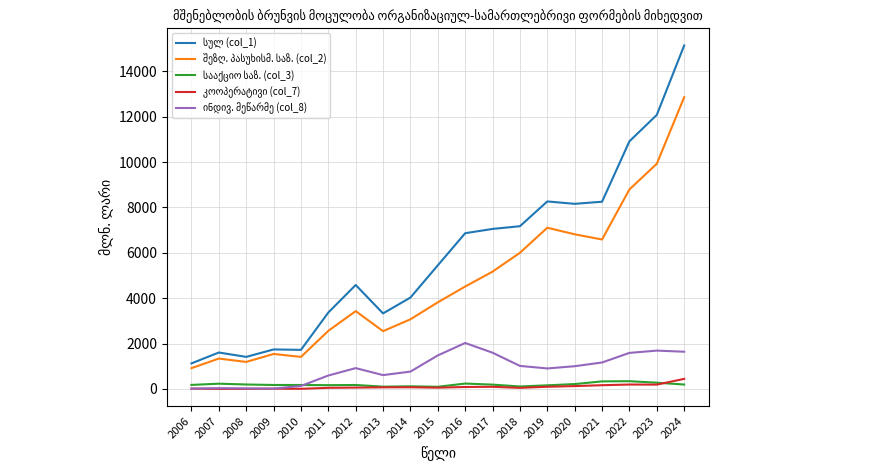

Which label corresponds to the largest value in the chart?

2024